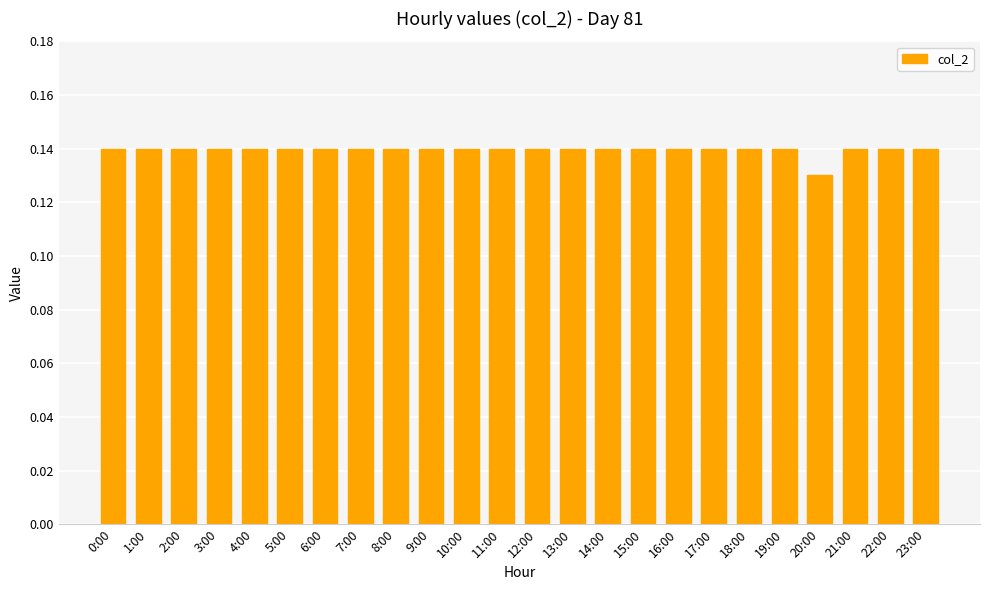

What is the label of the 21st bar from the right?

3:00